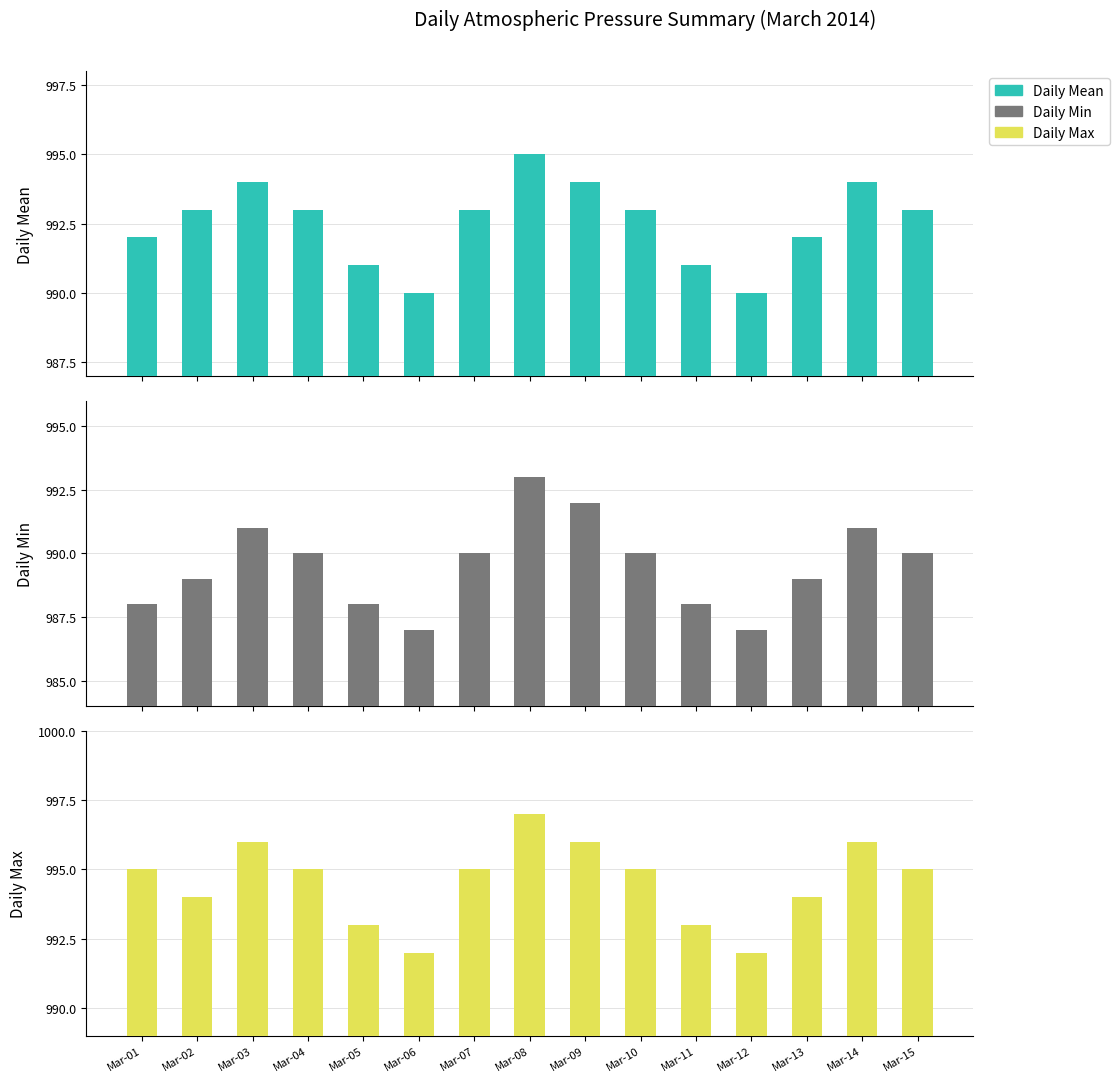

What value does the Daily Min series have at Mar-02?

989